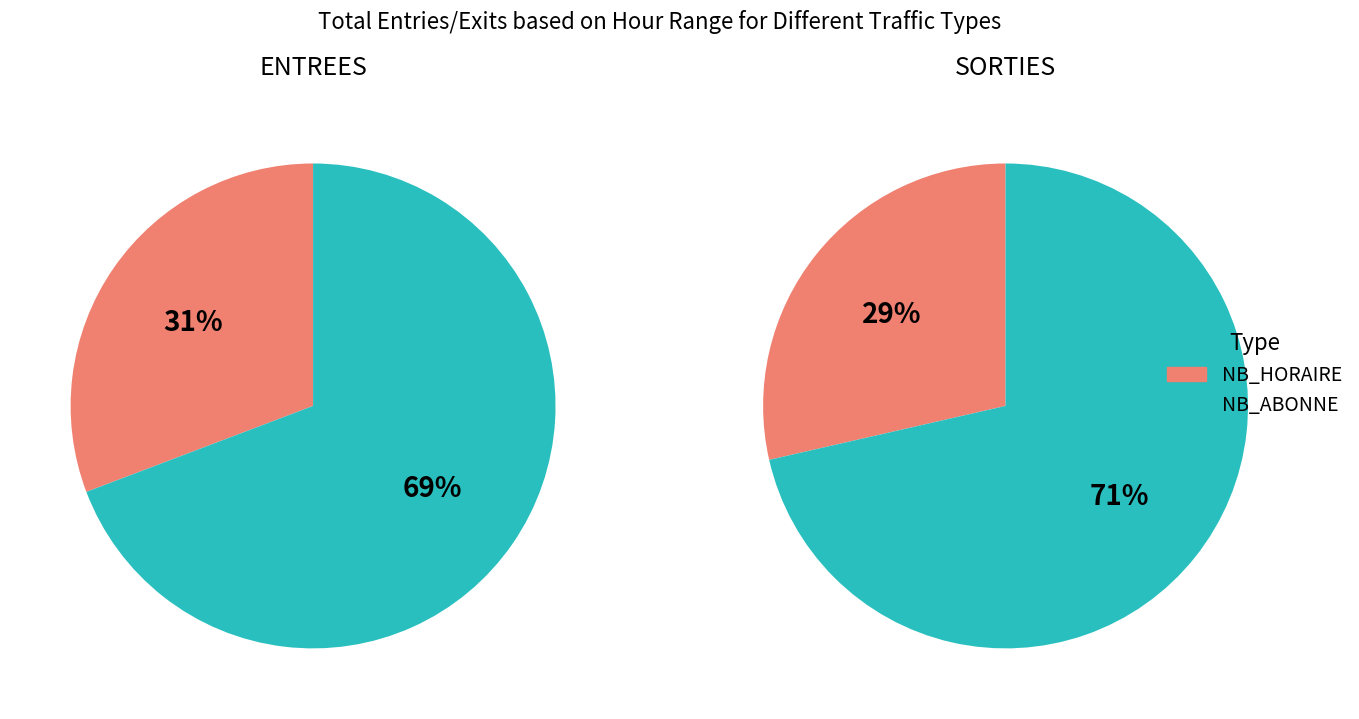

True or false: NB_ABONNE accounts for 80% of the total.

False